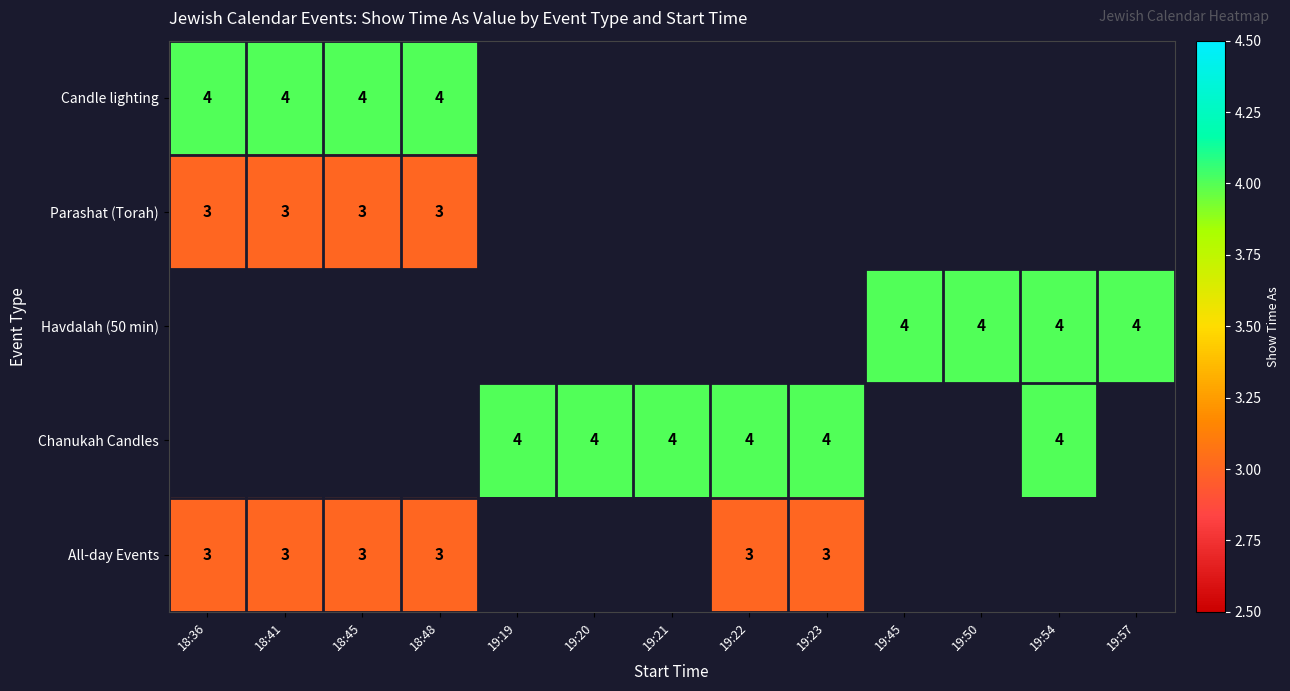

What is the total value across all series at 19:57?

4